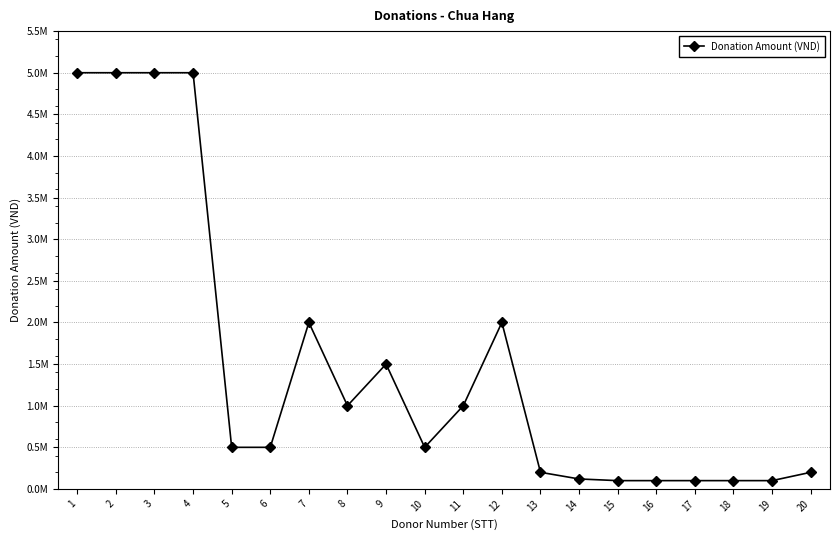

How many interior local valleys (lower than both neighbors) does the data have?

2